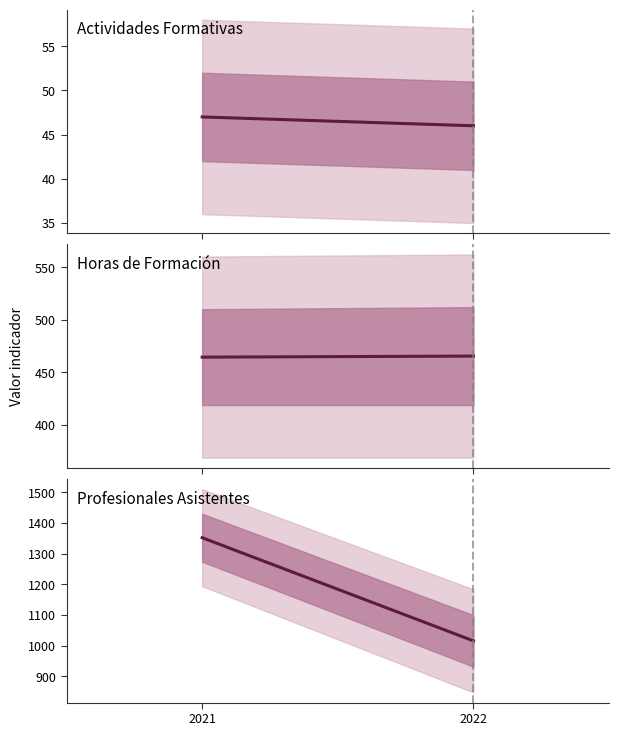

What is the sum of all Horas de Formación values?

930.0